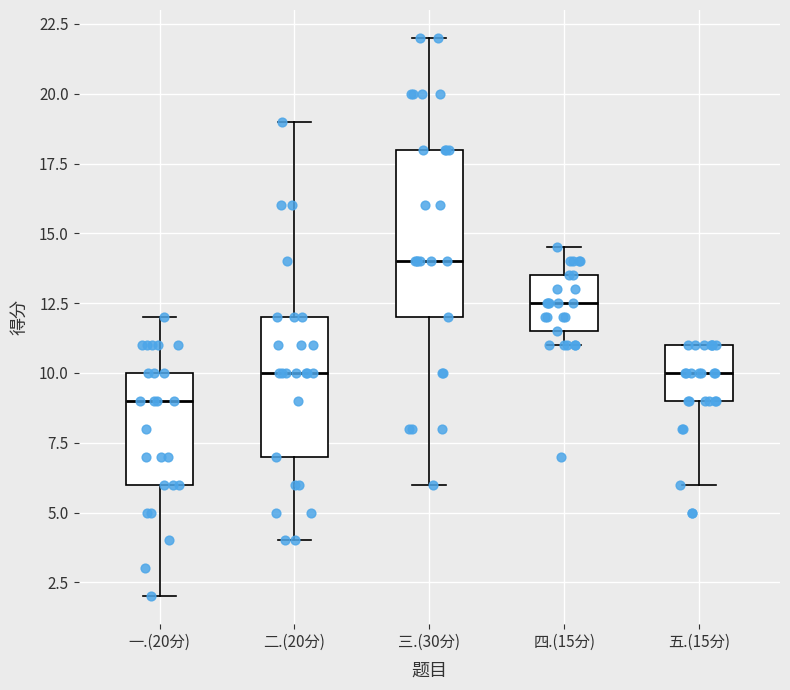

Which box is the tallest, from its lower edge to its upper edge?

三.(30分)